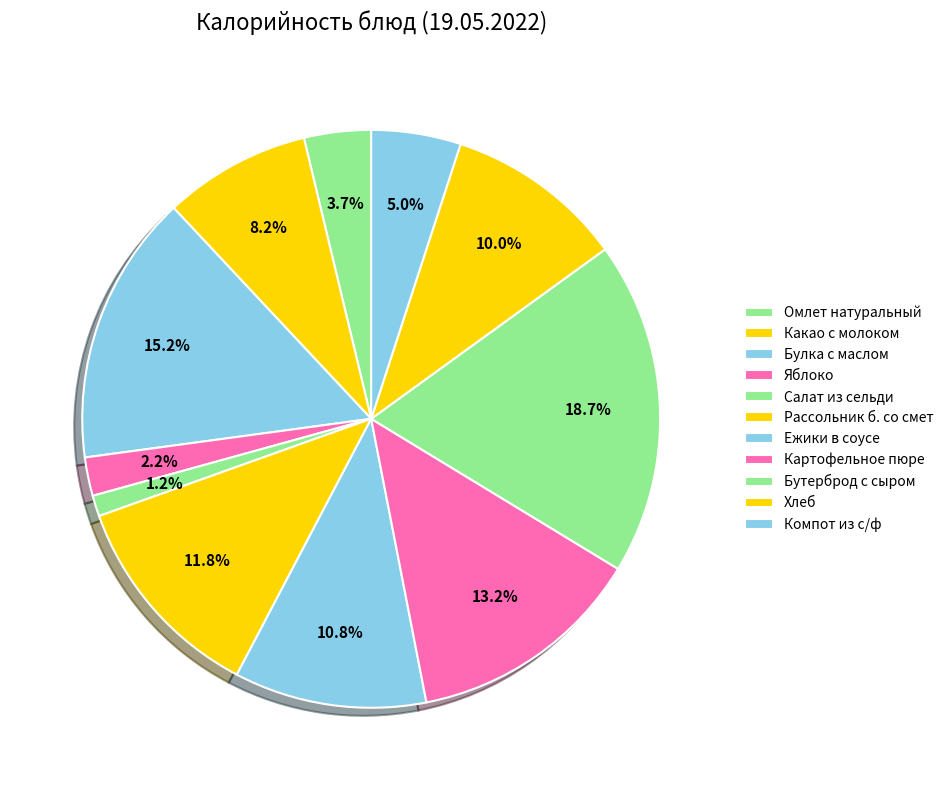

Between Картофельное пюре and Хлеб, which is larger?

Картофельное пюре